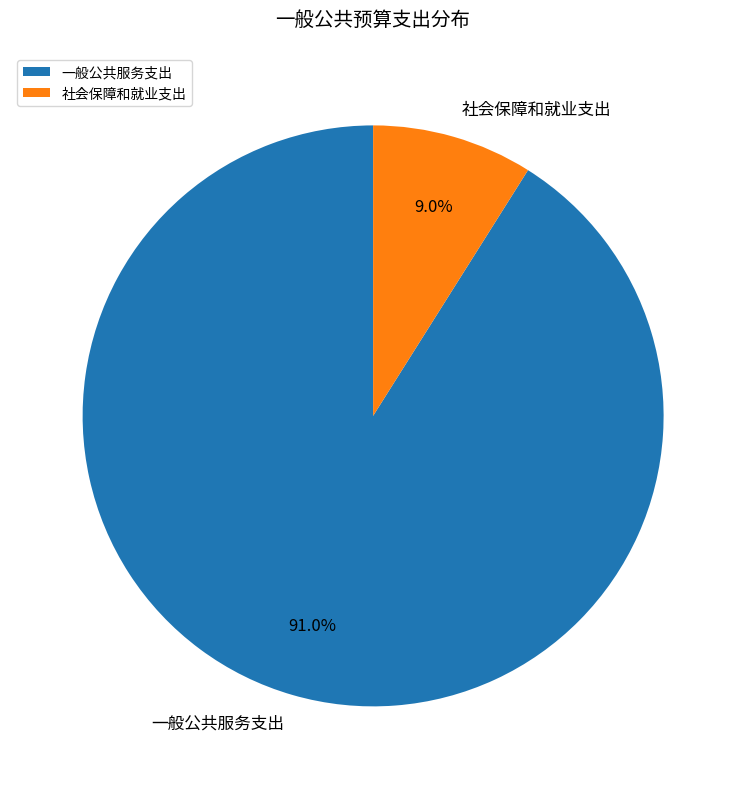

To the nearest percent, what portion does 一般公共服务支出 represent?

91%